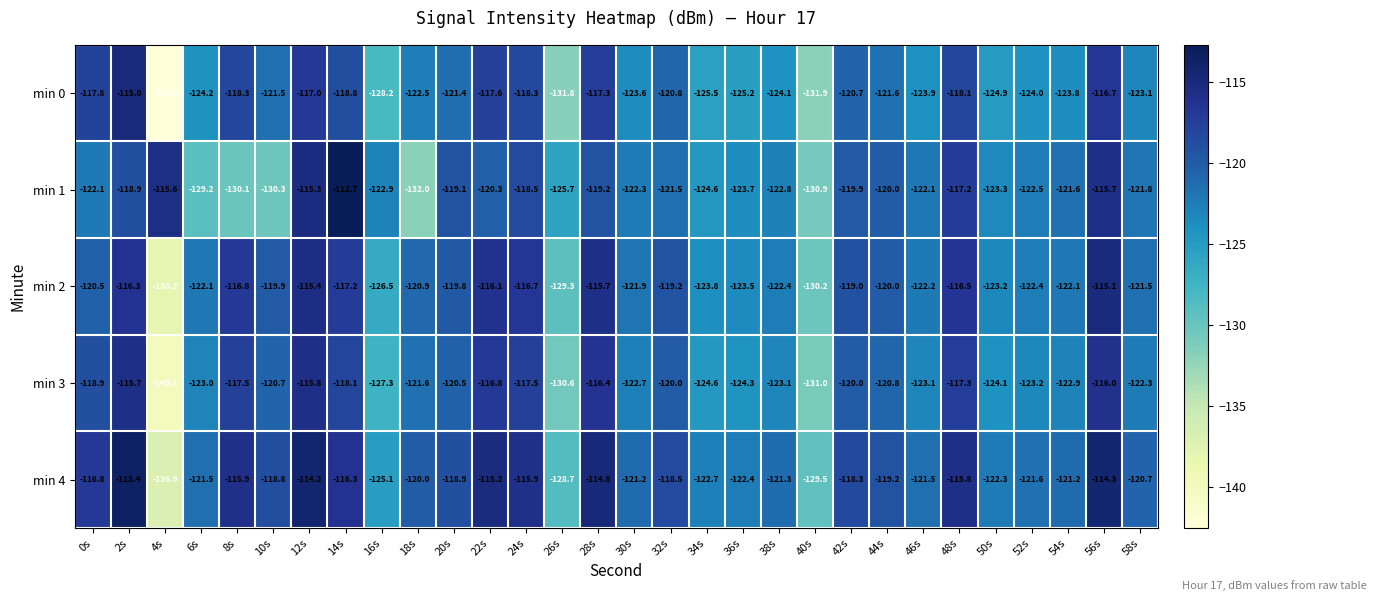

Which series has the widest spread of values?

min 0